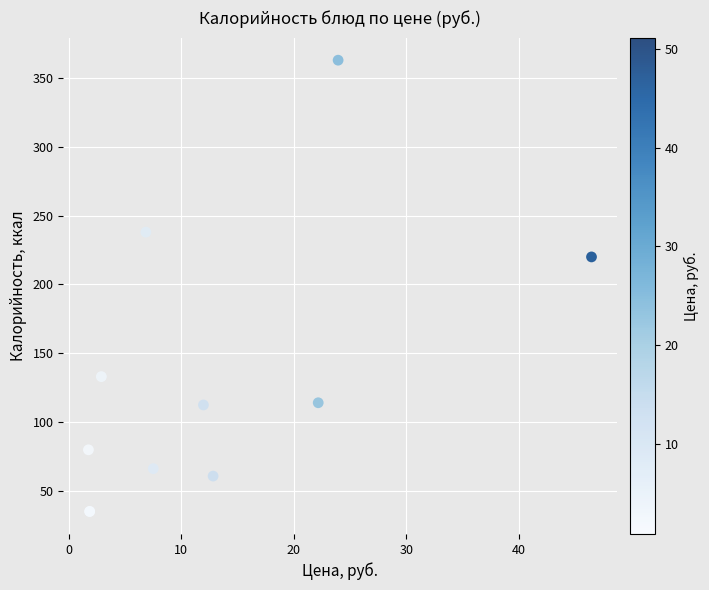

What Y value in the scatter plot is closest to 199?

220.0